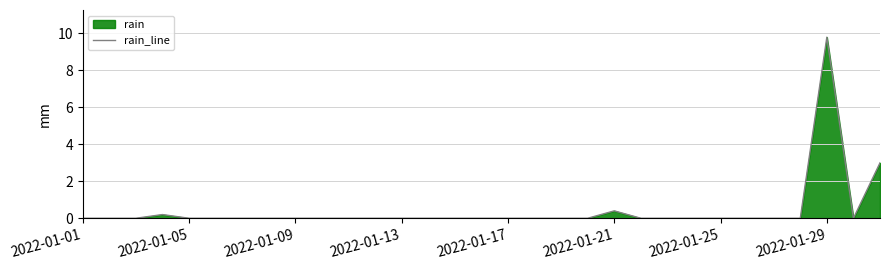

Which label corresponds to the largest value in the chart?

2022-01-29